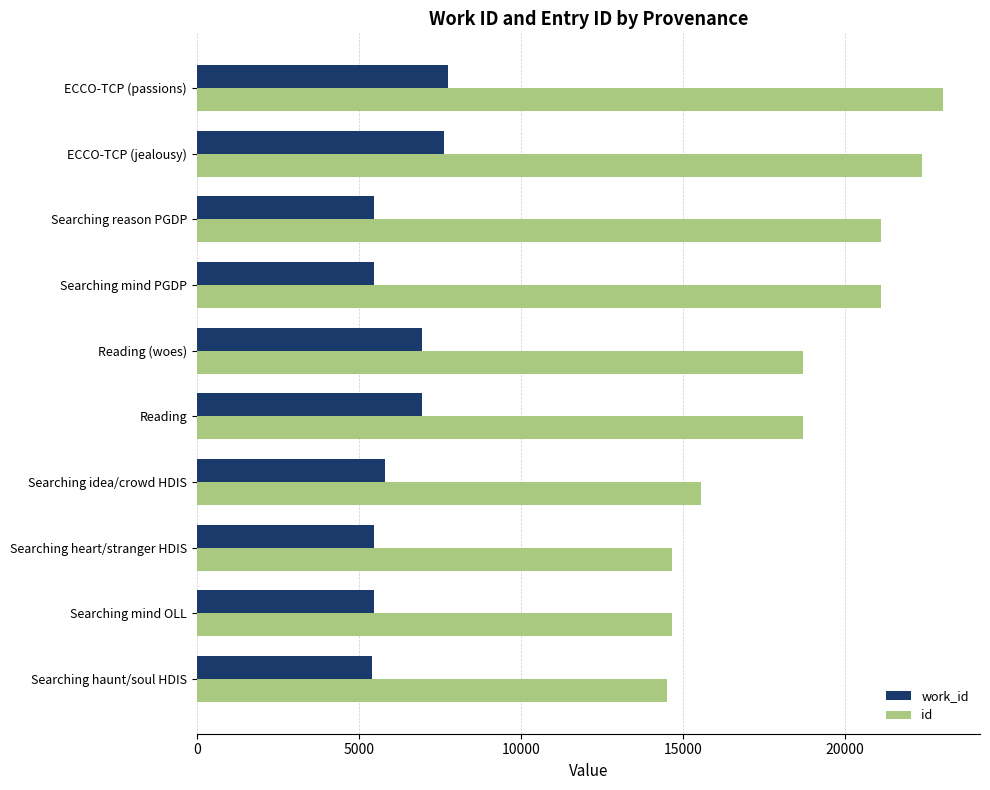

What is the approximate value of work_id at Searching haunt/soul HDIS?

5409